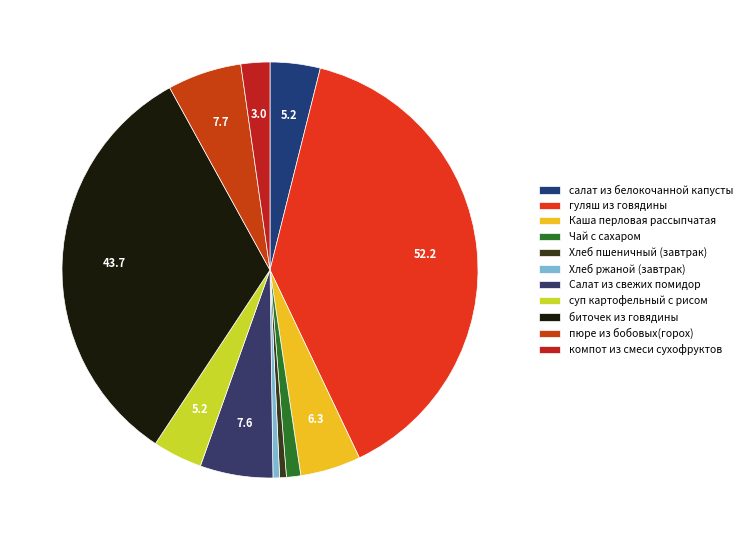

Is there a majority slice in this chart?

No